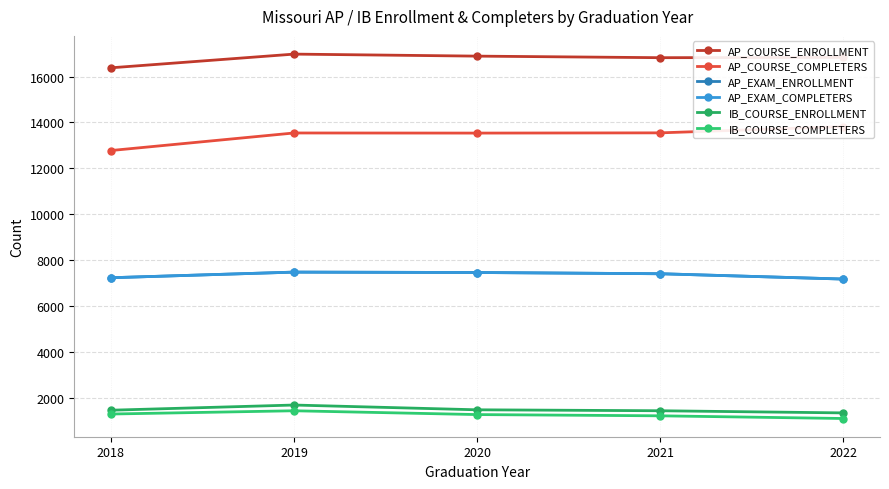

What is the value of the IB_COURSE_COMPLETERS point at the 4th from the left?

1218